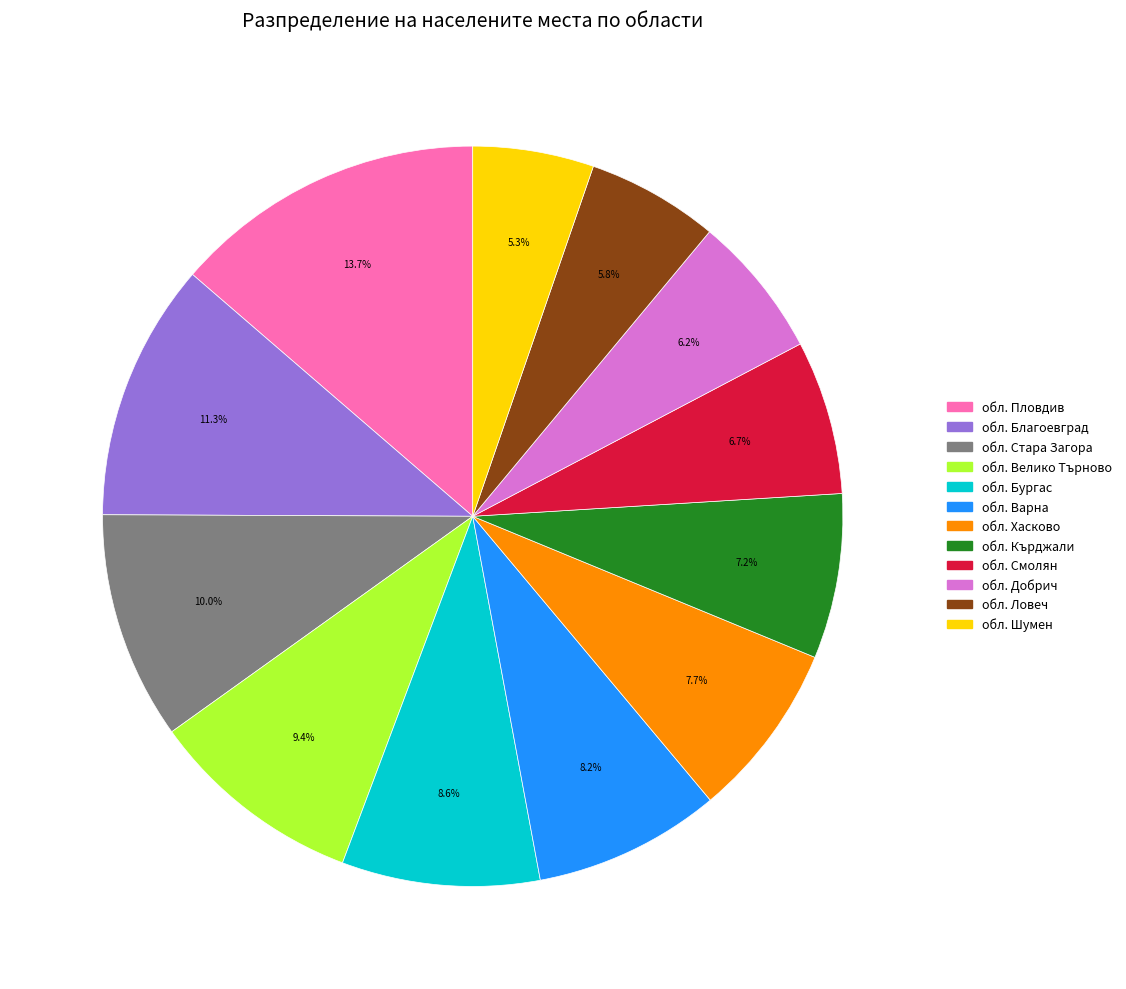

Does any single category account for the majority?

No